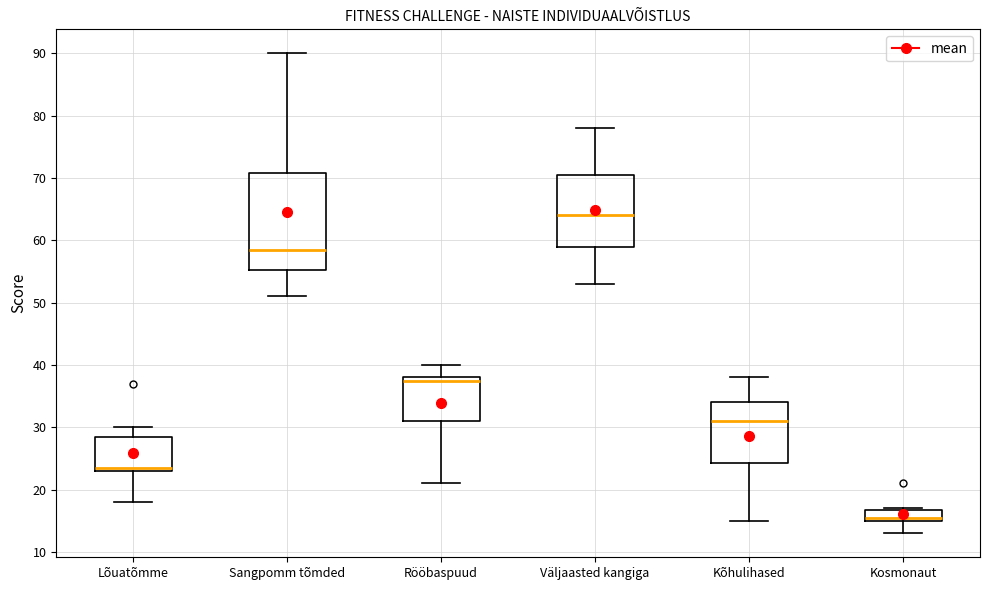

Comparing the boxes themselves (not the whiskers), which one is the tallest?

Sangpomm tõmded